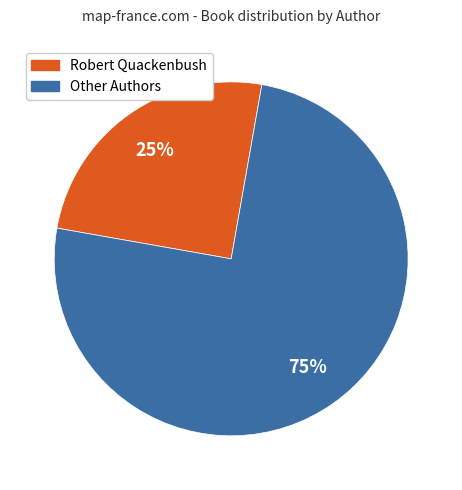

To the nearest percent, what is the difference between the largest and smallest slice percentages?

50%